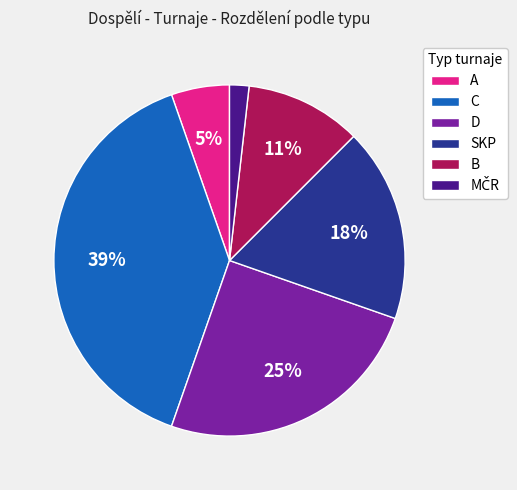

Do C and SKP together represent more than half of the pie?

Yes